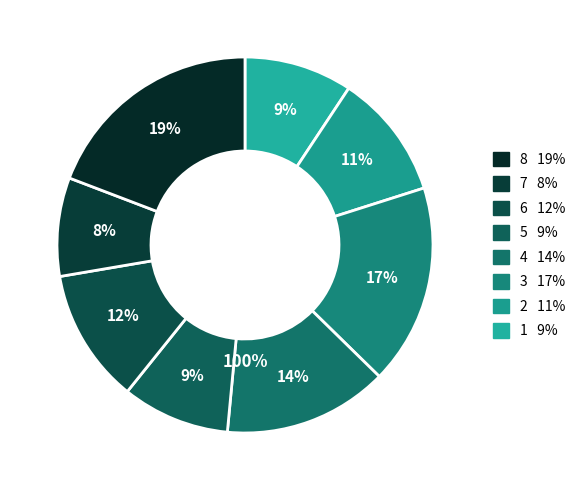

Is there a majority slice in this chart?

No